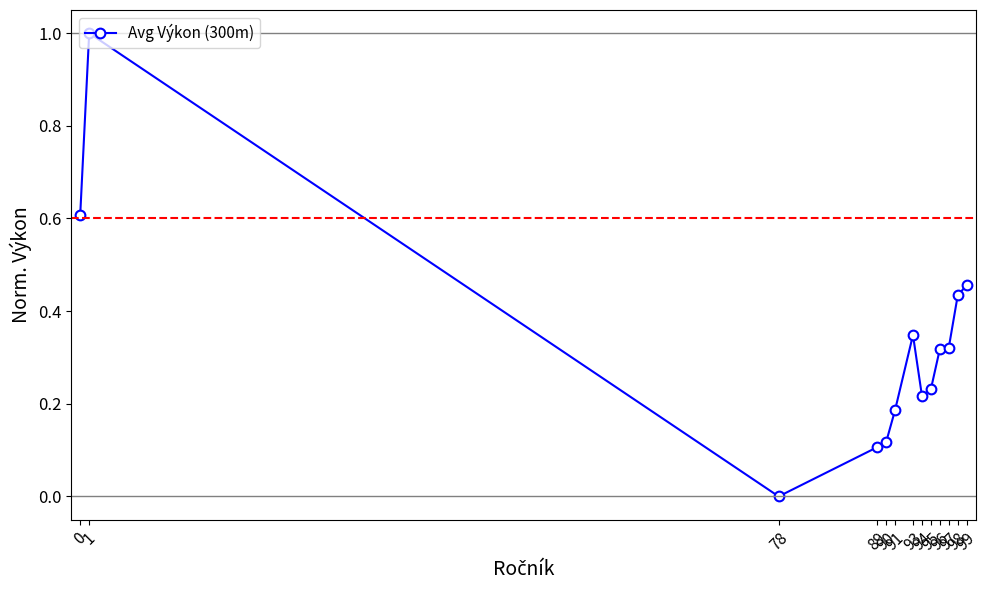

What is the sum of all values?

4.3